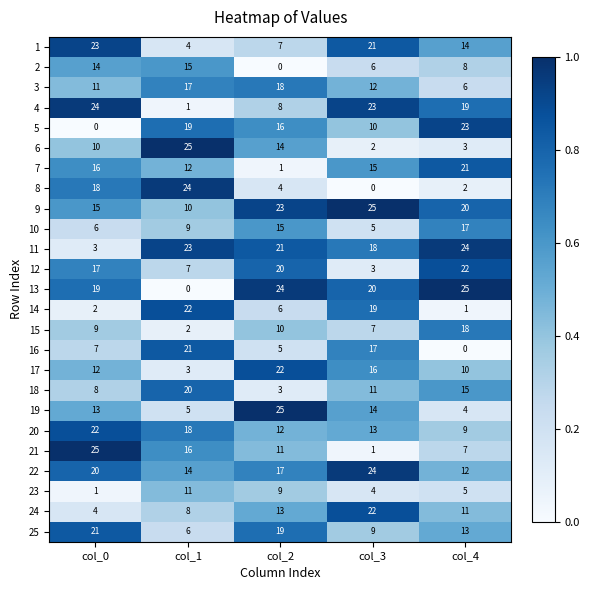

What is the approximate value of 10 at col_1?

9